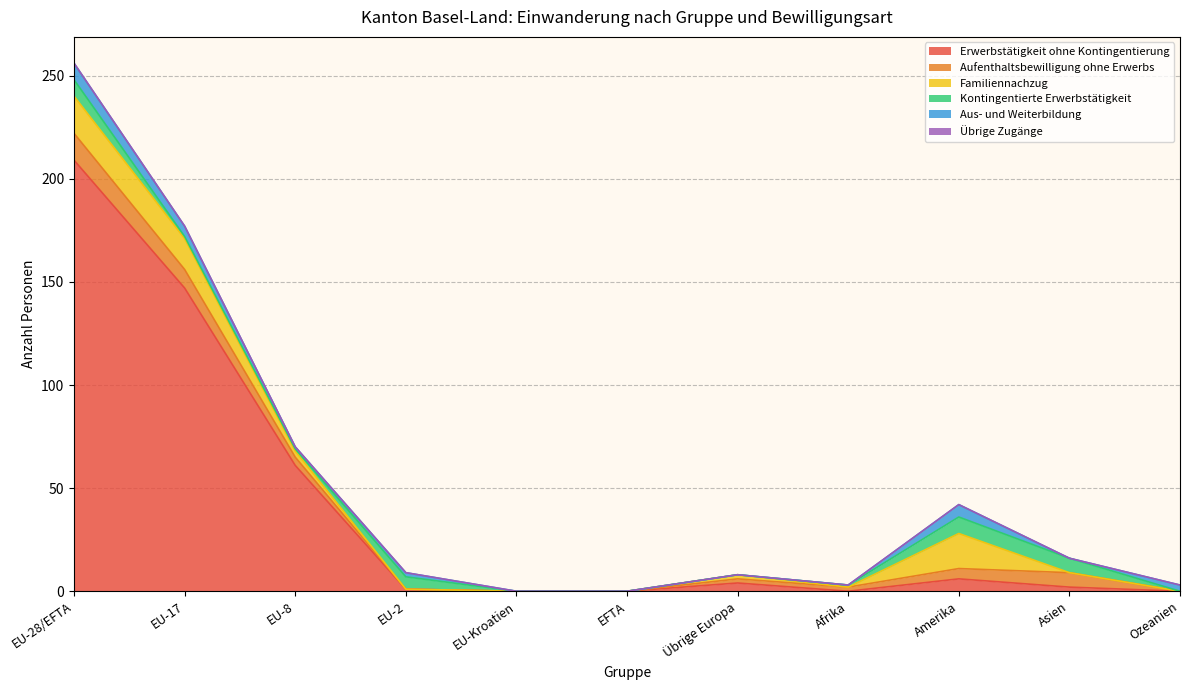

True or false: Übrige Zugänge and Kontingentierte Erwerbstätigkeit cross at least once.

False